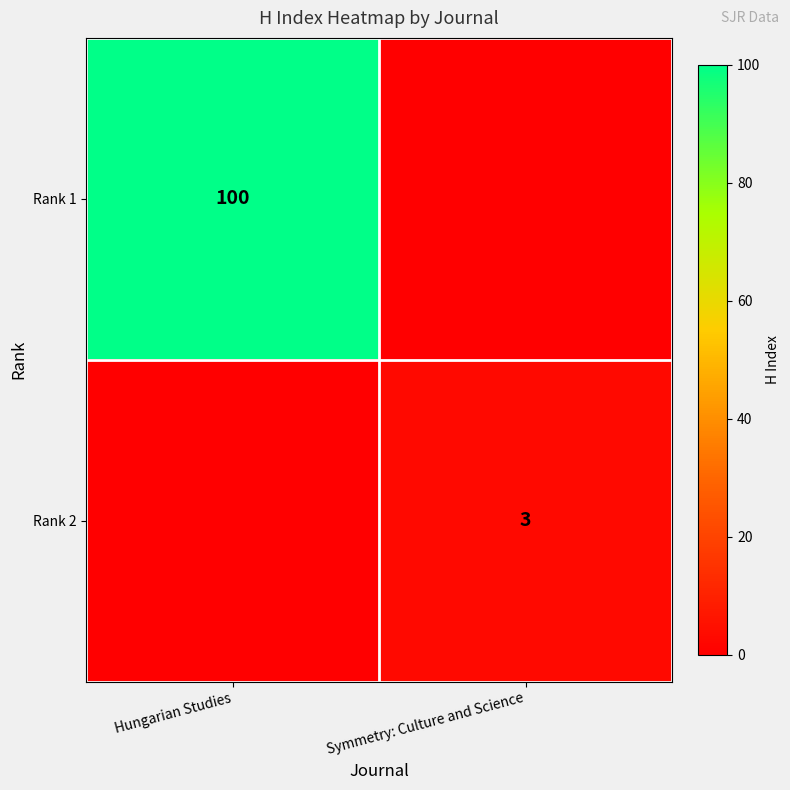

The Rank 2 series shows 5 at Symmetry: Culture and Science. True or false?

False